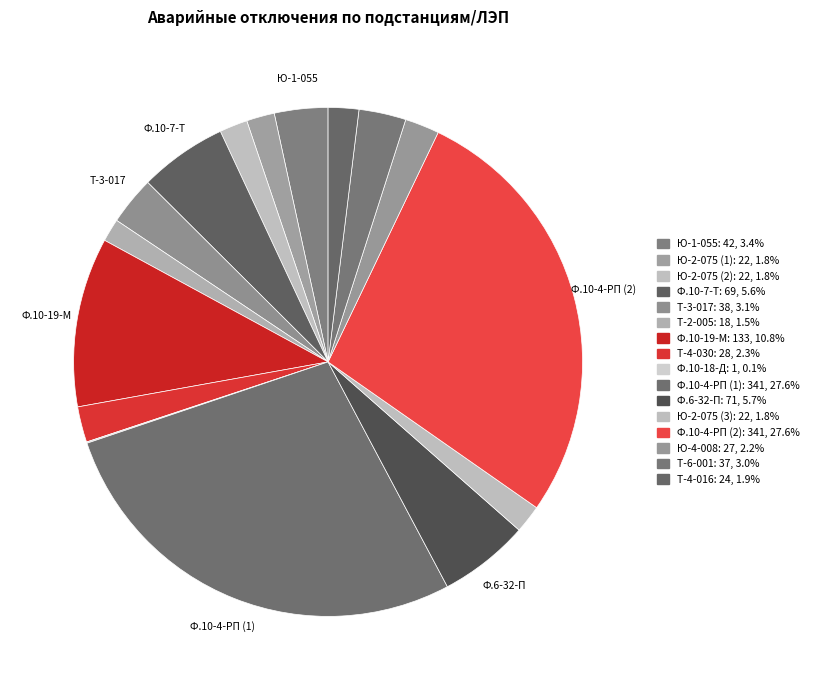

The Т-6-001 slice represents 1% of the pie. True or false?

False